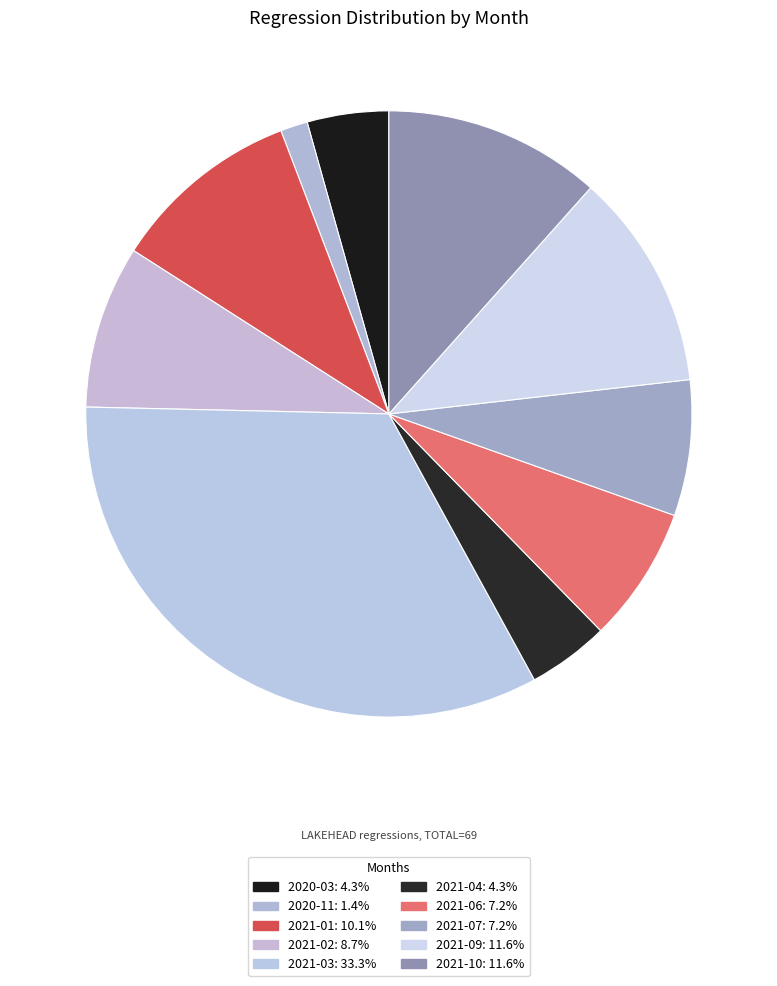

To the nearest percent, what percentage of the pie is 2021-01?

10%